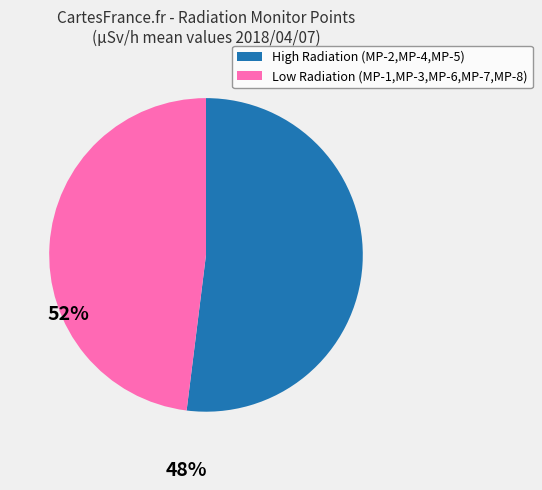

Count the number of slices in the pie.

2